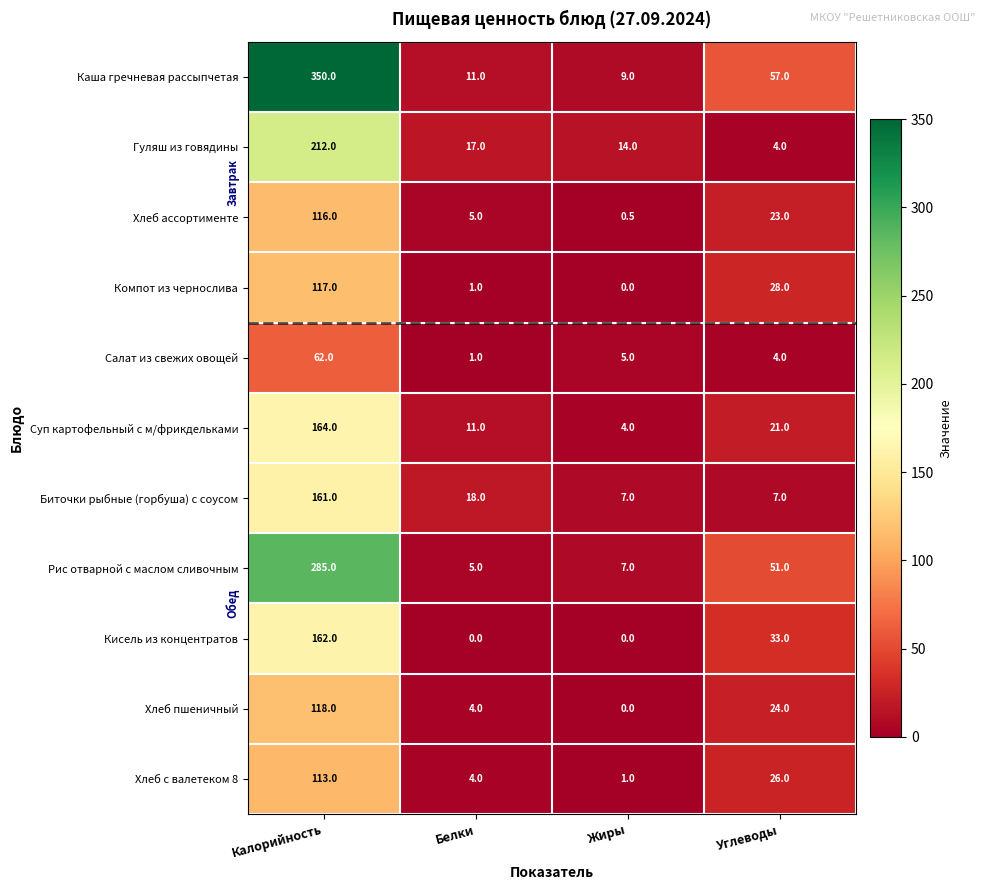

At which category is the sum across all series the highest?

Калорийность